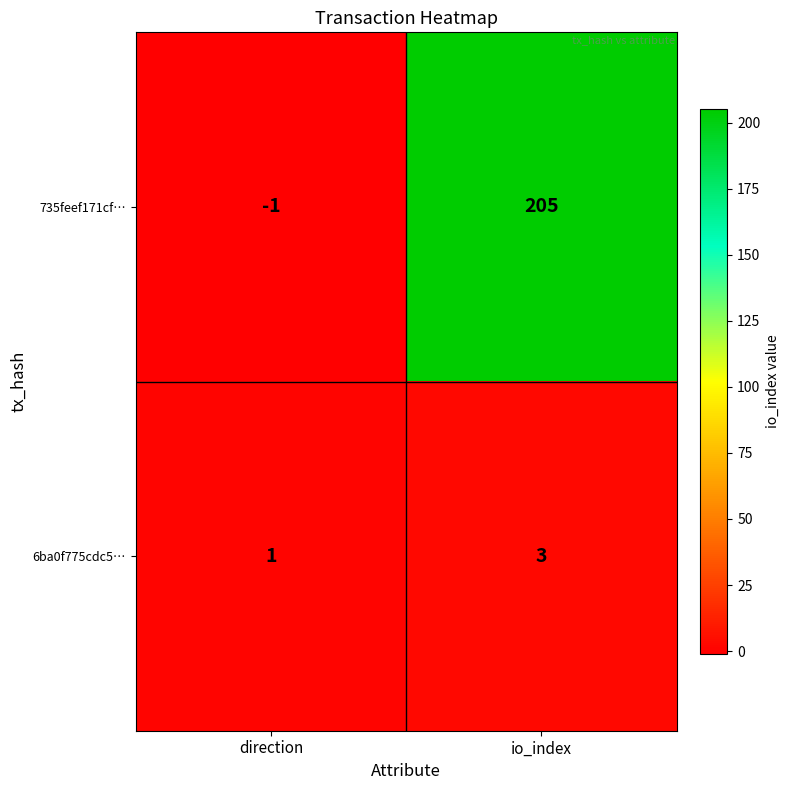

Is it true that 6ba0f775cdc5… equals 5 at io_index?

False